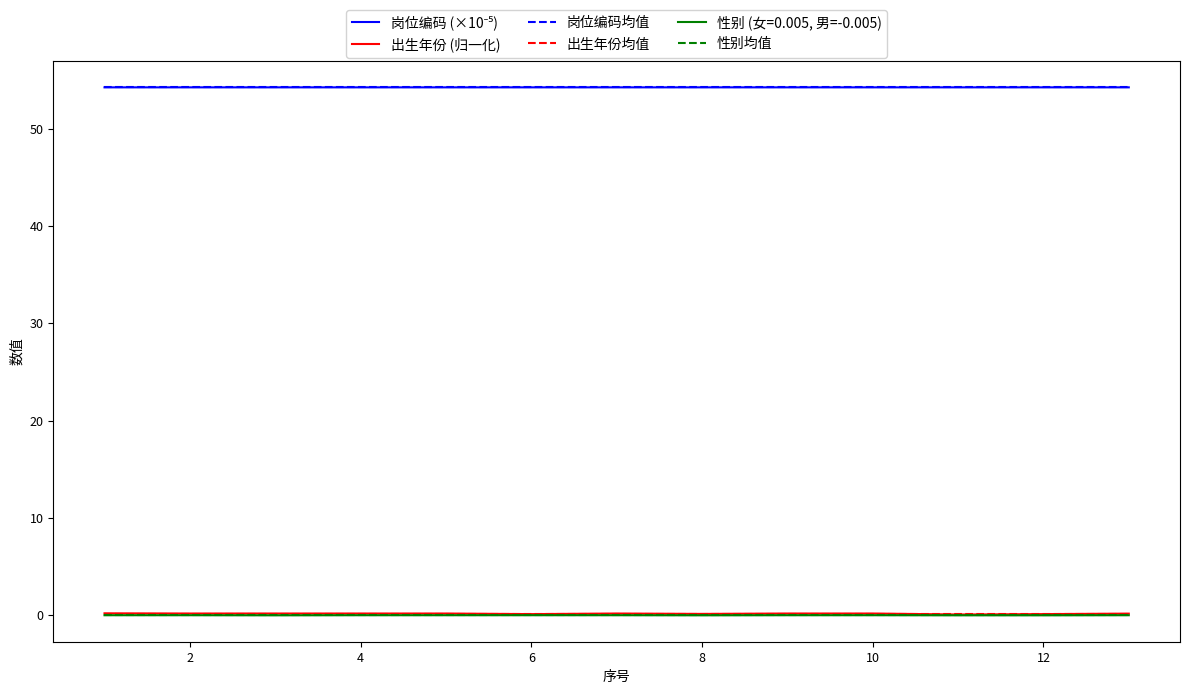

True or false: 性别 (女=0.005, 男=-0.005) and 岗位编码均值 intersect in this chart.

False